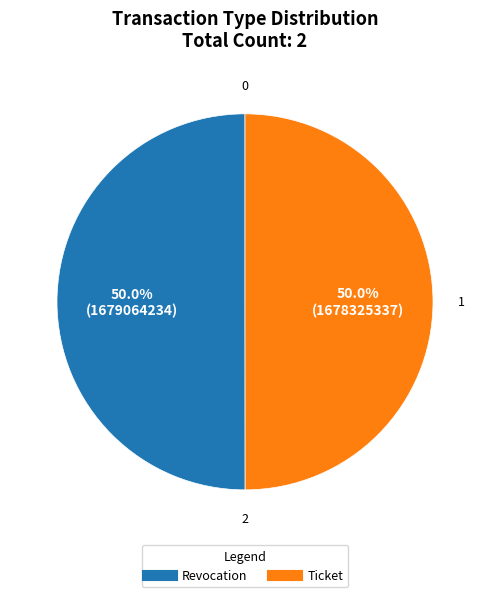

What percentage is the Ticket slice, to the nearest percent?

50%